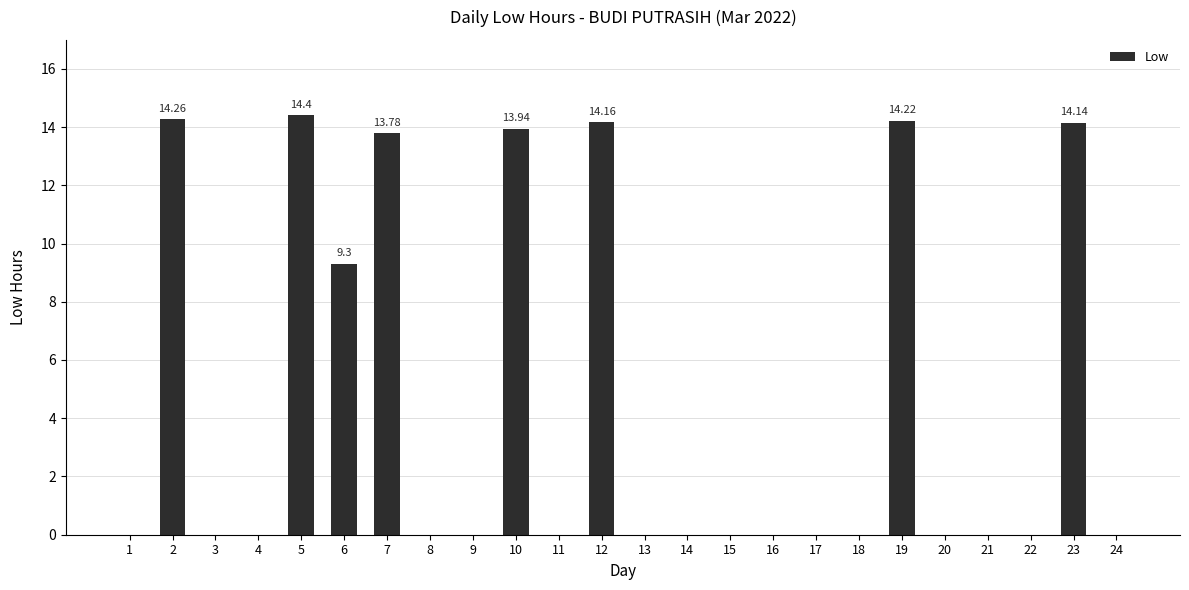

How many data points does each series have?

24